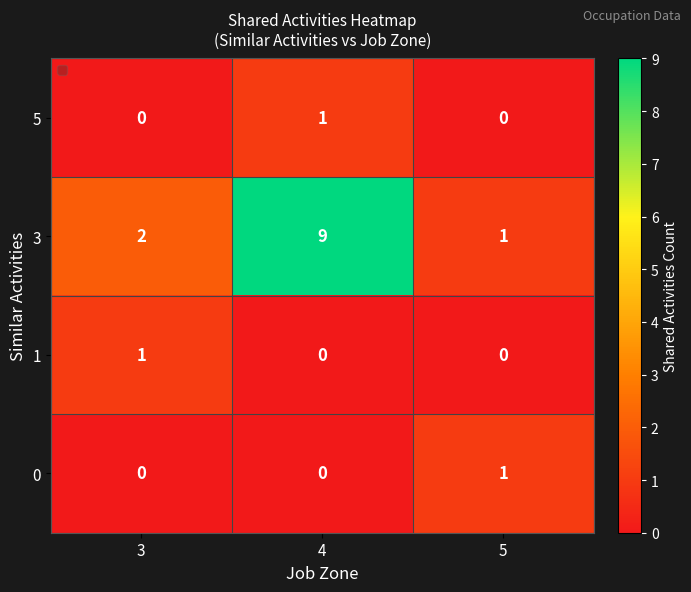

True or false: 5 has a value of 1 at 4.

True